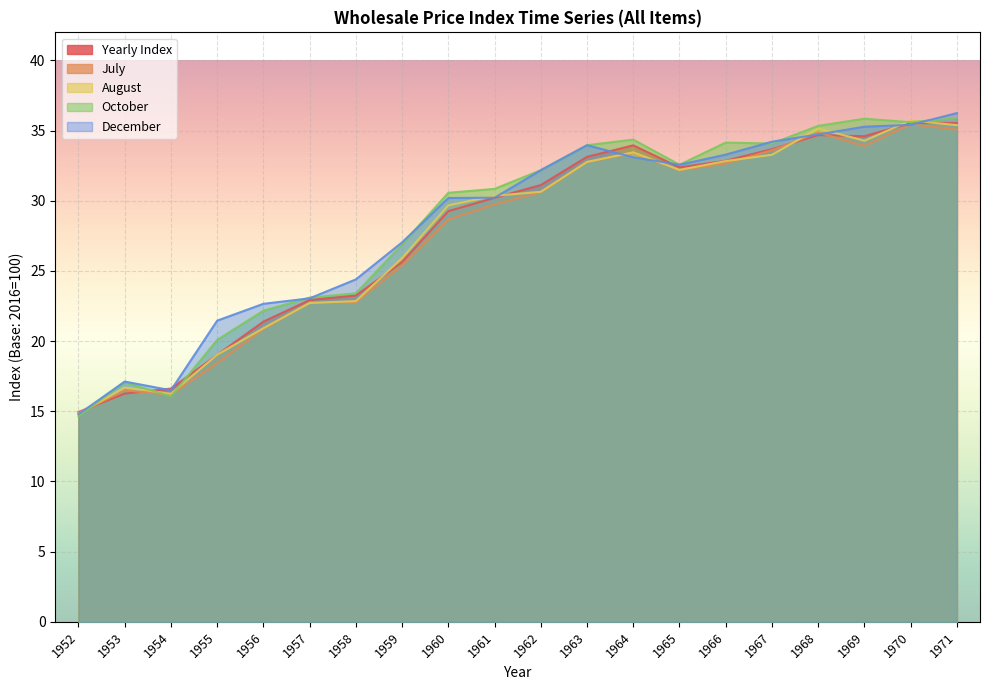

Is it true that July equals 25.8 at 1953?

False